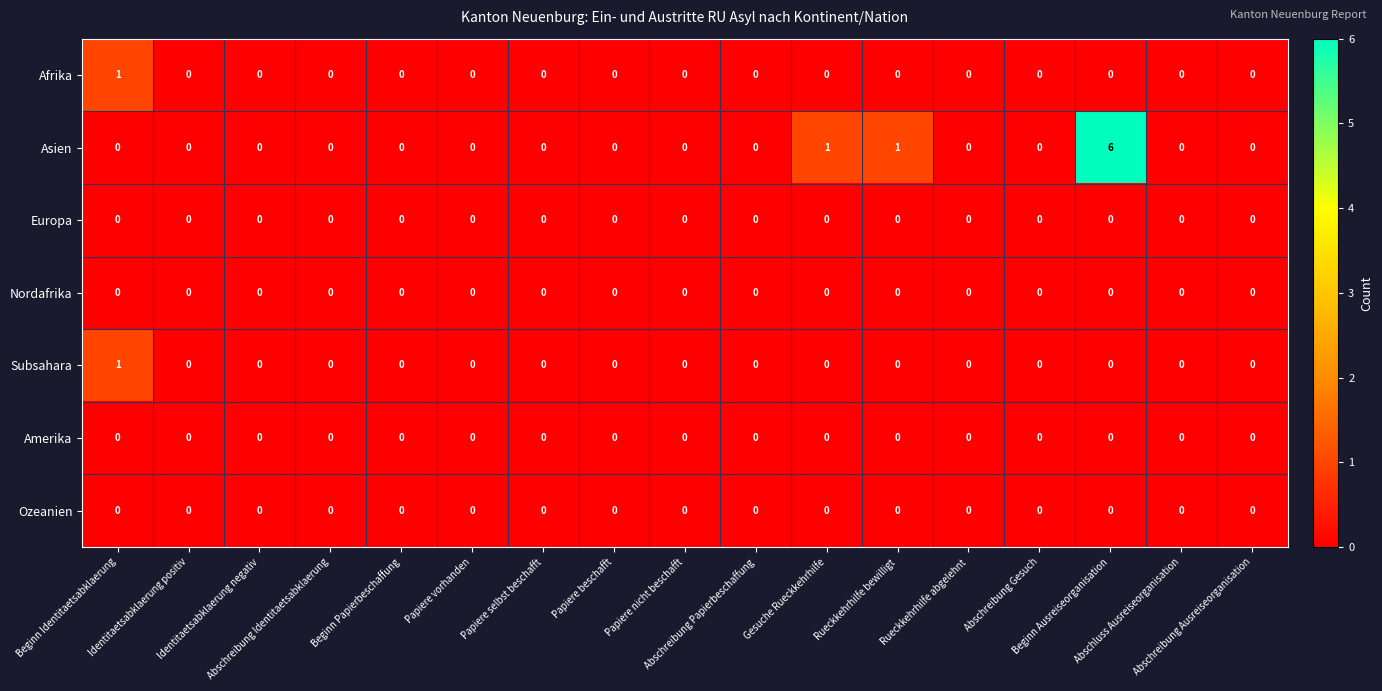

Which series has the largest range (max minus min)?

Asien